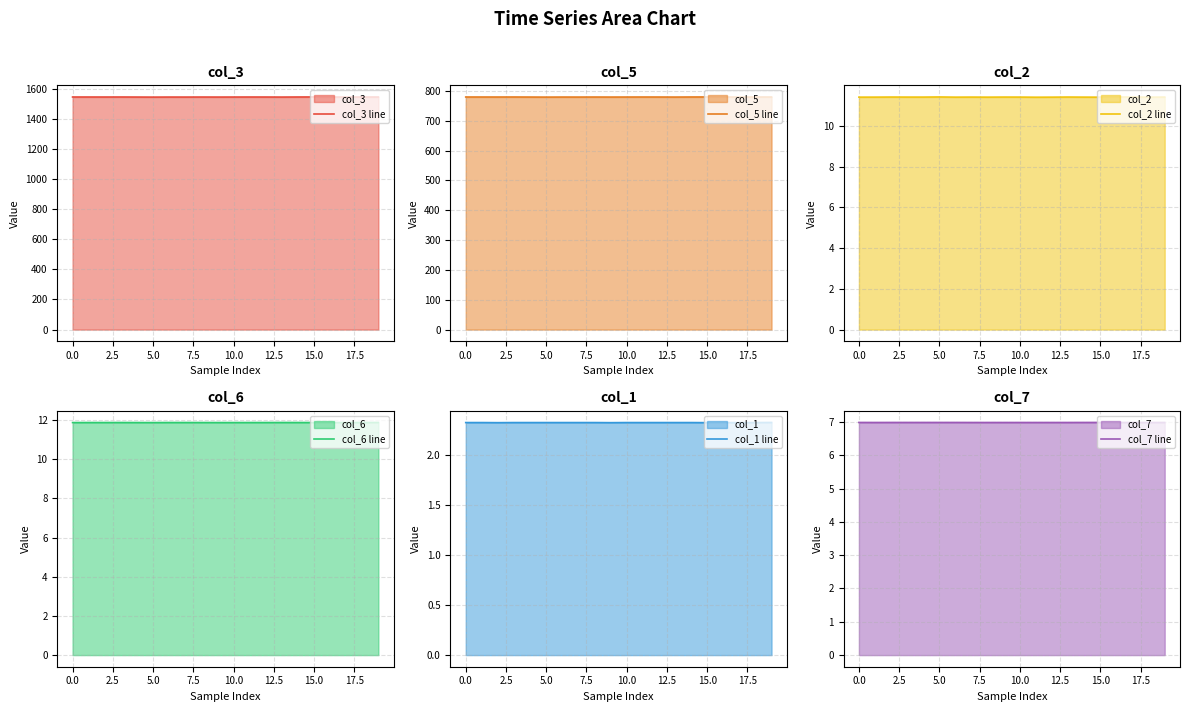

What is the highest value of the col_3 line series?

1545.2